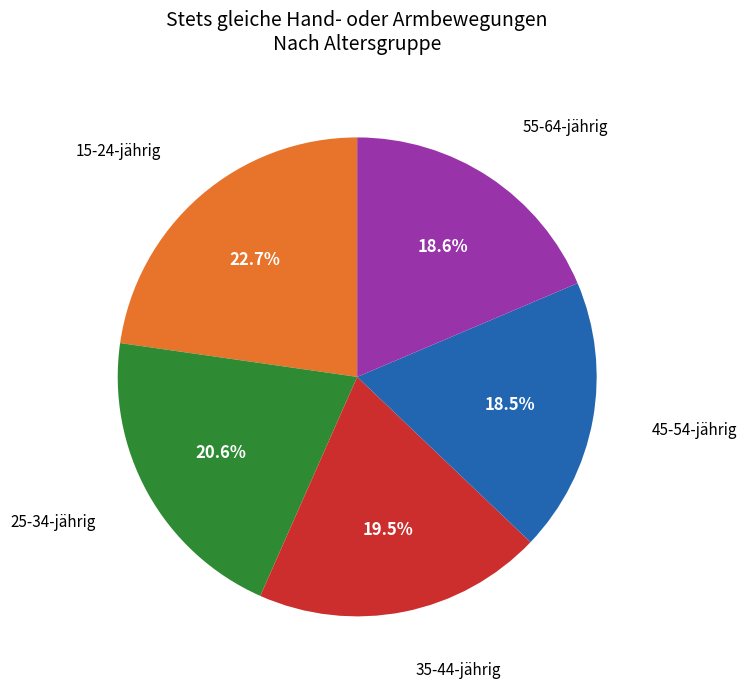

Does any single category account for the majority?

No